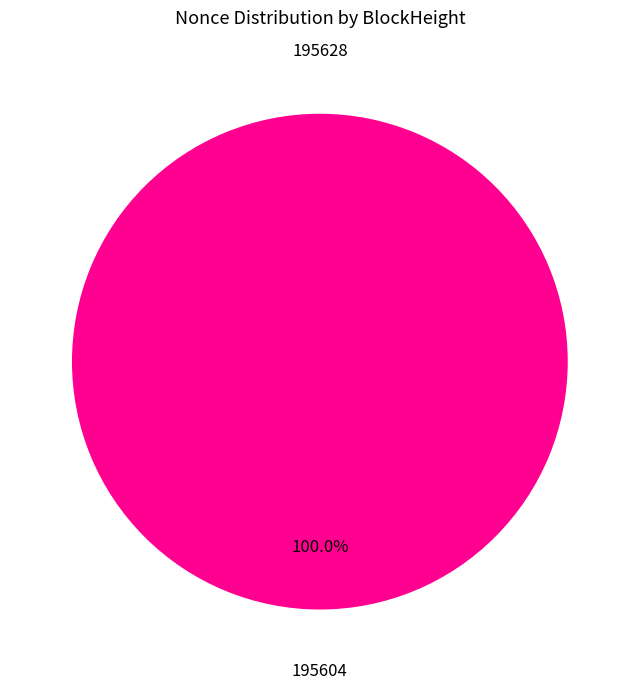

Rank the categories by value from highest to lowest.

195604, 195628